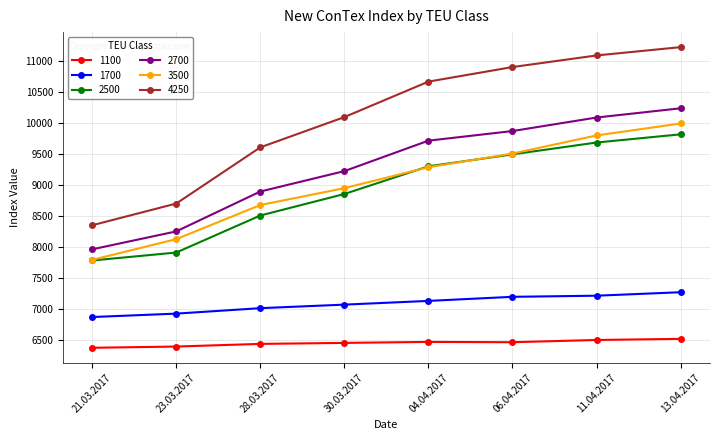

The value of 2500 at 28.03.2017 is 8511. True or false?

True